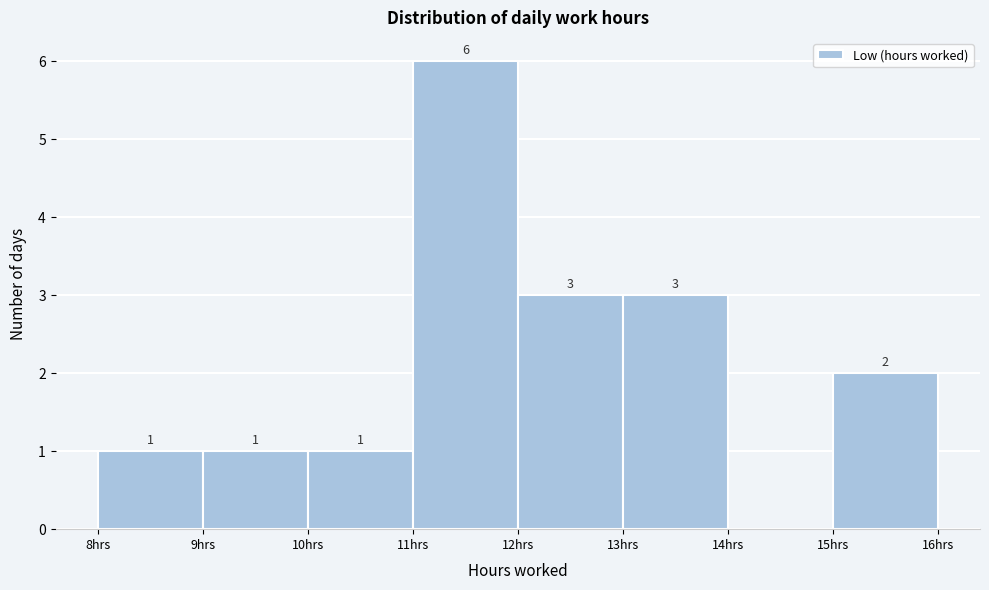

Which range on the x-axis has the tallest bar?

11 to 12